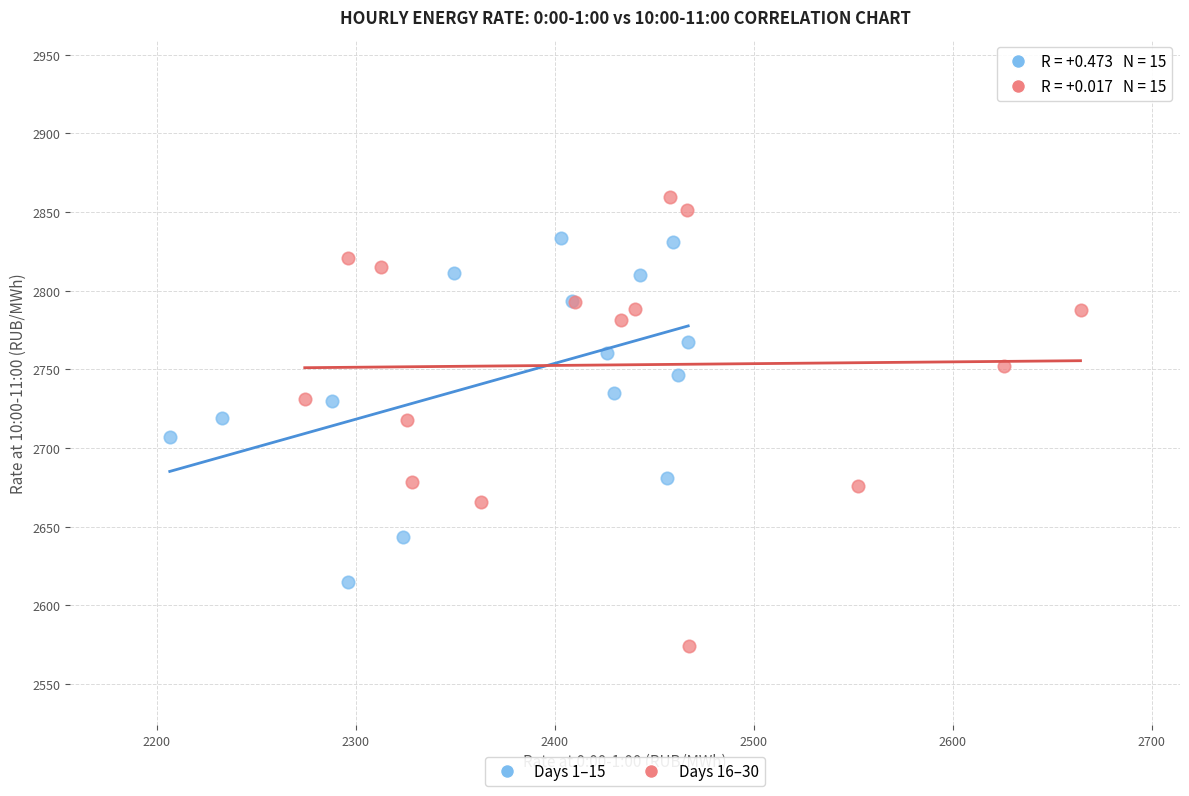

What are all the series names shown in the legend?

Days 1–15, Days 16–30